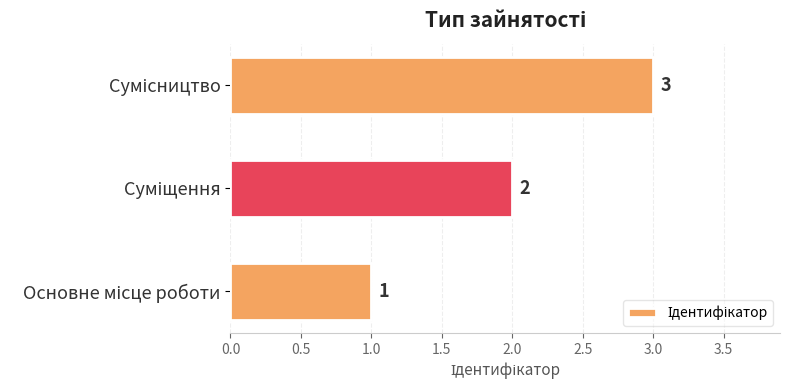

Count the values in the range 1 to 3.

3